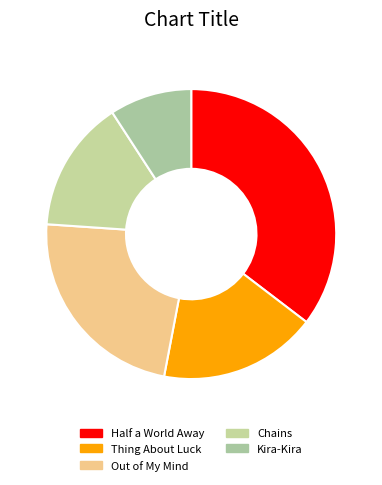

How many slices are in this pie chart?

5